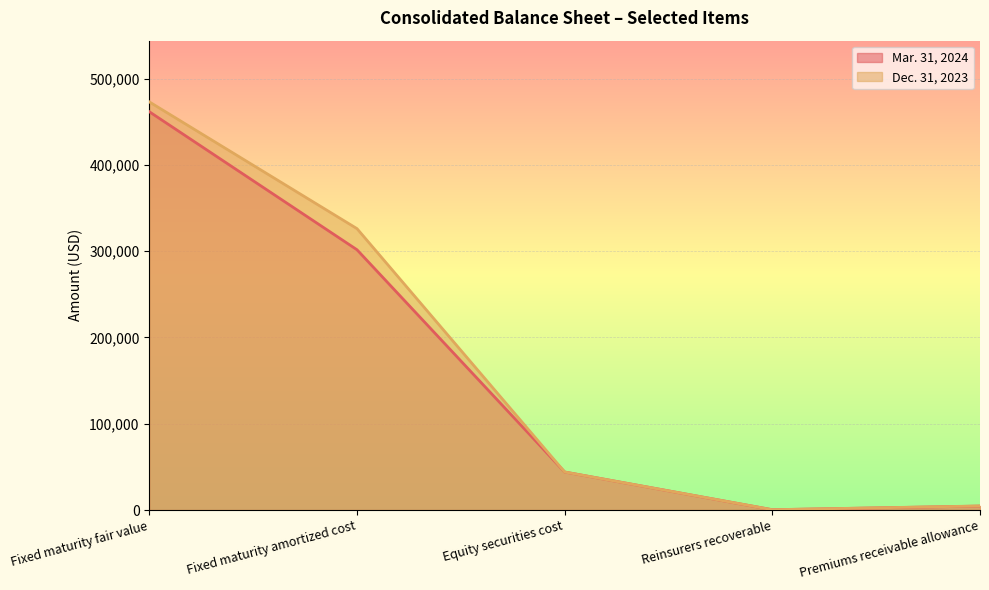

How many lines are shown in the chart?

2